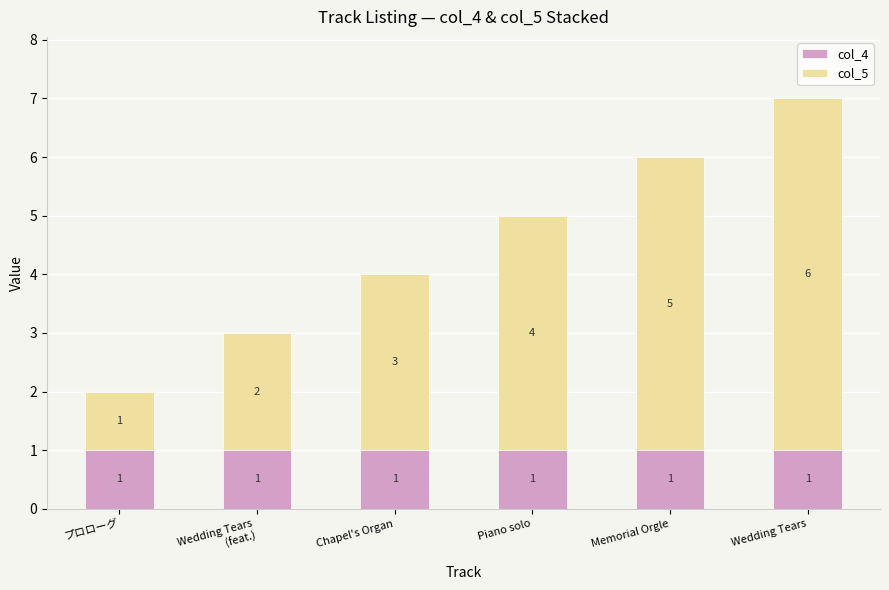

At which category is the sum across all series the highest?

Wedding Tears